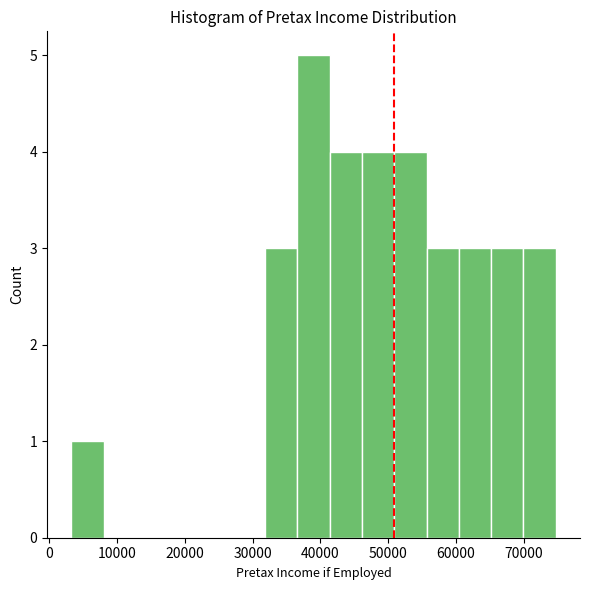

Reading left to right, transcribe this chart: for each bar, give the range it covers on the x-axis and its height. Neither the bar edges nor the heights are printed on the chart, so give them approximately, as read against the axes.

3000 to 8000: 1
8000 to 13000: 0
13000 to 18000: 0
18000 to 22000: 0
22000 to 27000: 0
27000 to 32000: 0
32000 to 37000: 3
37000 to 41000: 5
41000 to 46000: 4
46000 to 51000: 4
51000 to 56000: 4
56000 to 60000: 3
60000 to 65000: 3
65000 to 70000: 3
70000 to 75000: 3